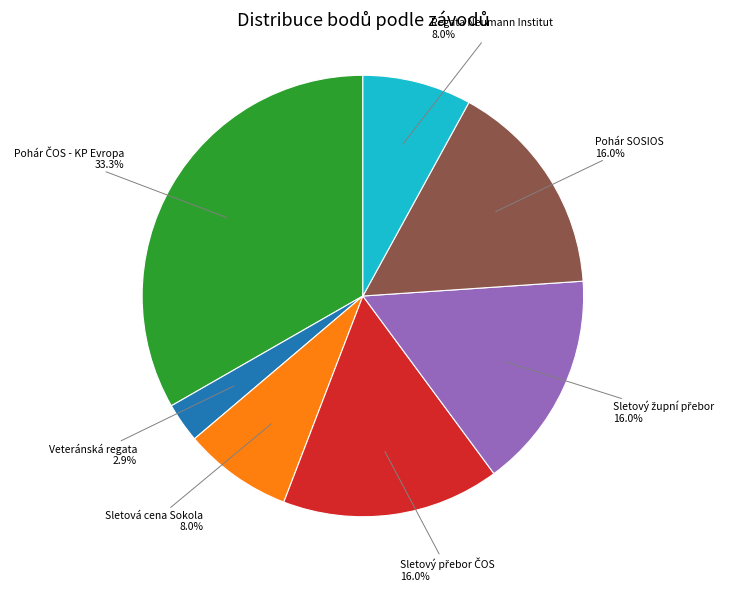

Is there any slice that represents more than half of the pie?

No